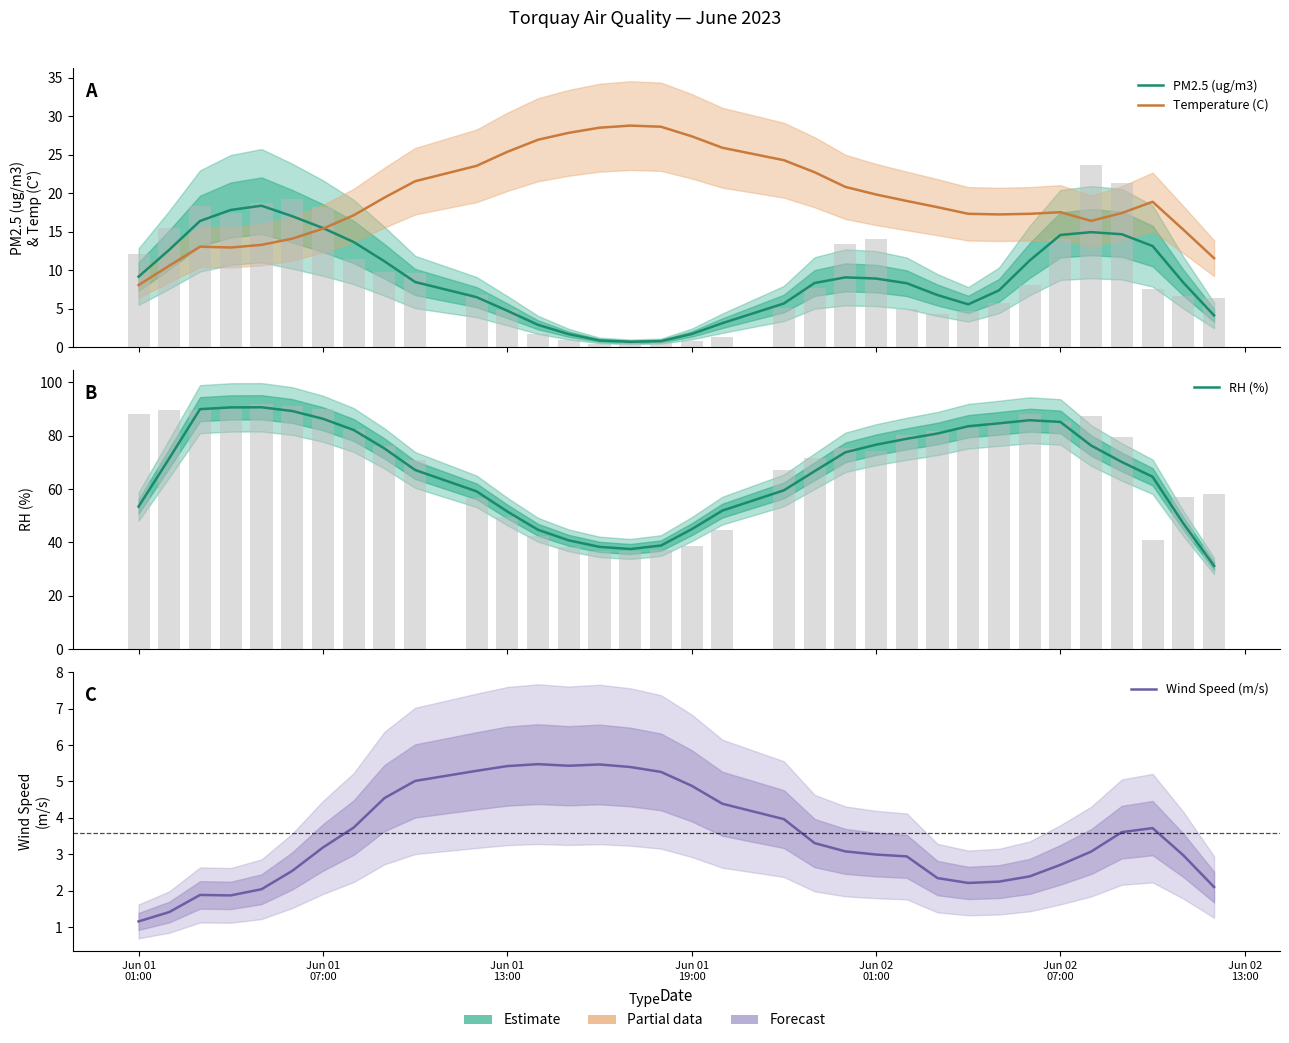

Does the chart contain stacked bars?

No